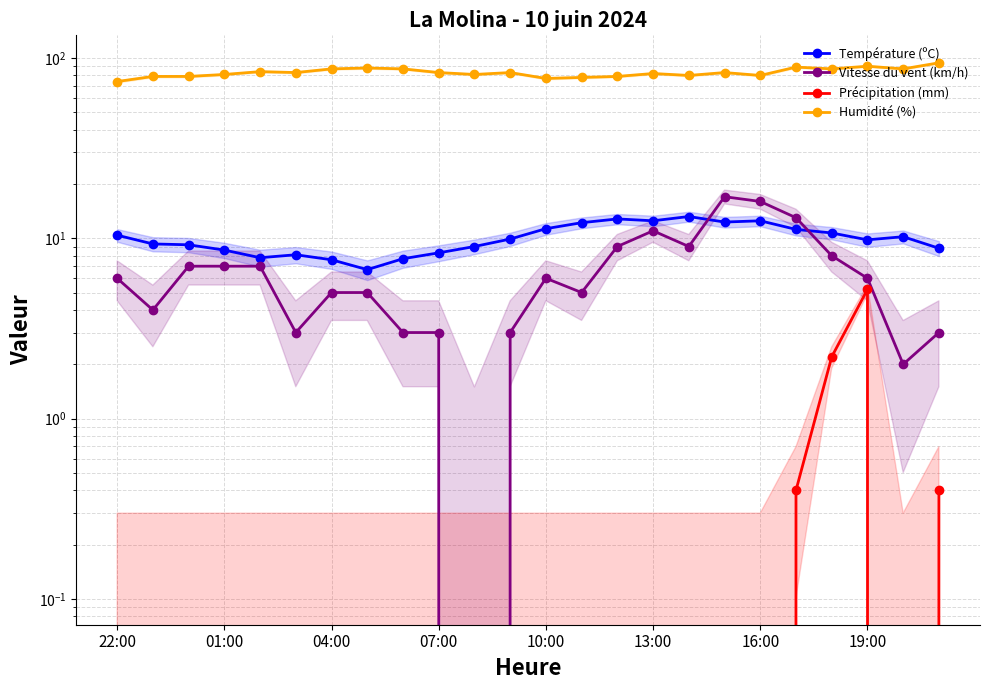

The Précipitation (mm) series shows 0.0 at 17. True or false?

True